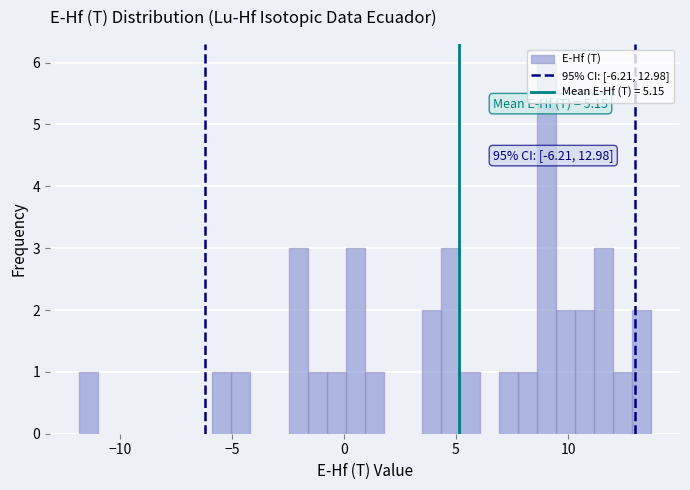

Read against the x-axis, roughly where is the centre of the tallest bar?

9.0